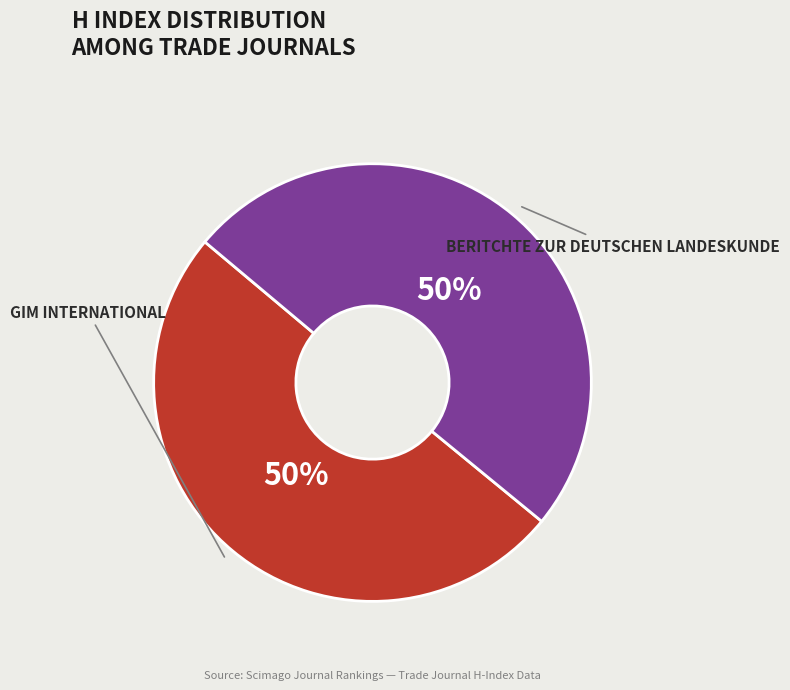

To the nearest percent, what is the average slice percentage?

50%